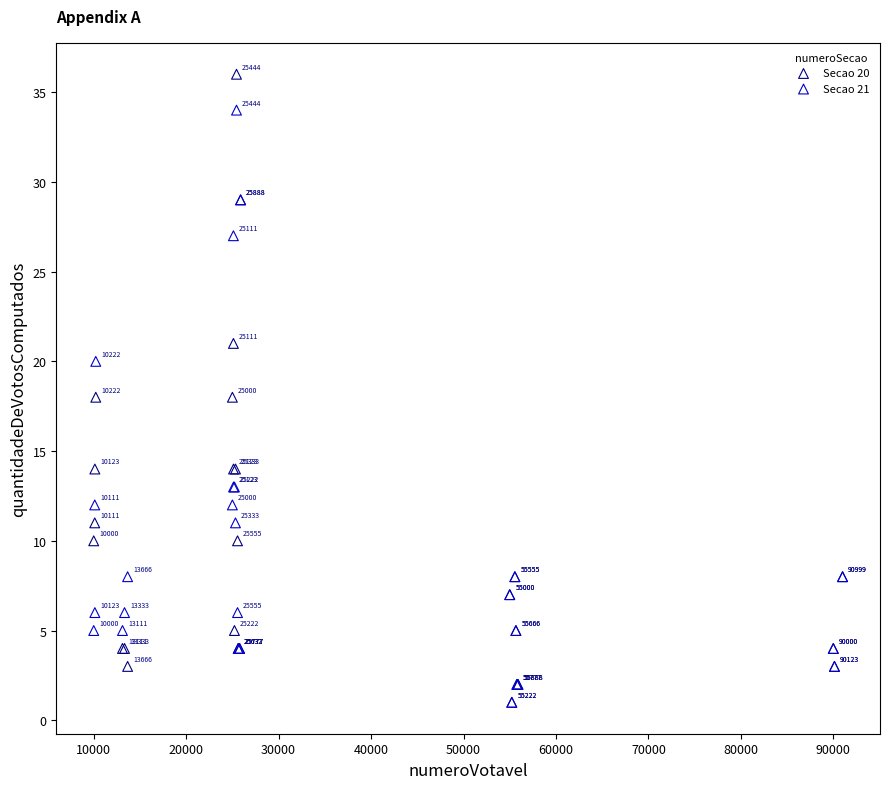

What are all the series names shown in the legend?

Secao 20, Secao 21